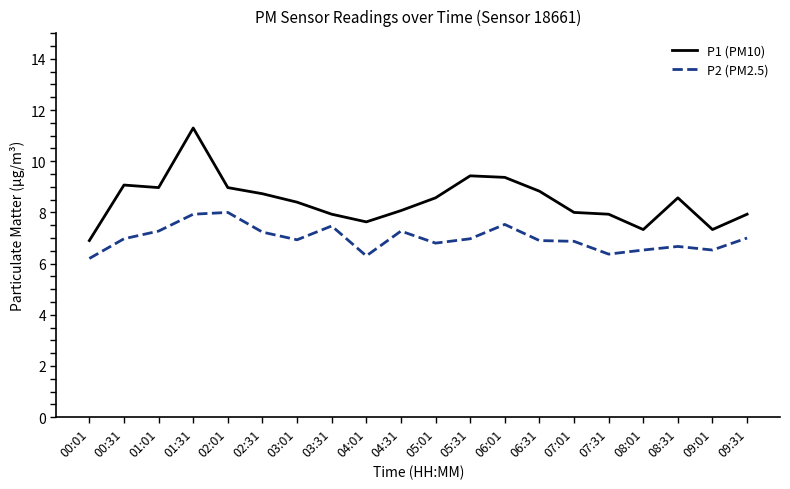

What is the difference between the P2 (PM2.5) values at 06:01 and 04:01?

1.2